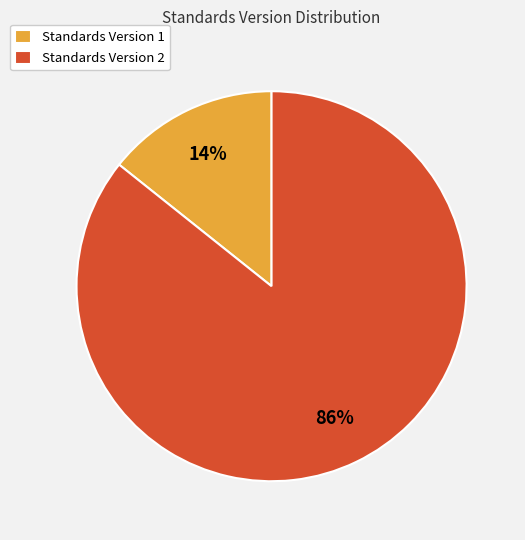

Rank the categories by value from lowest to highest.

Standards Version 1, Standards Version 2